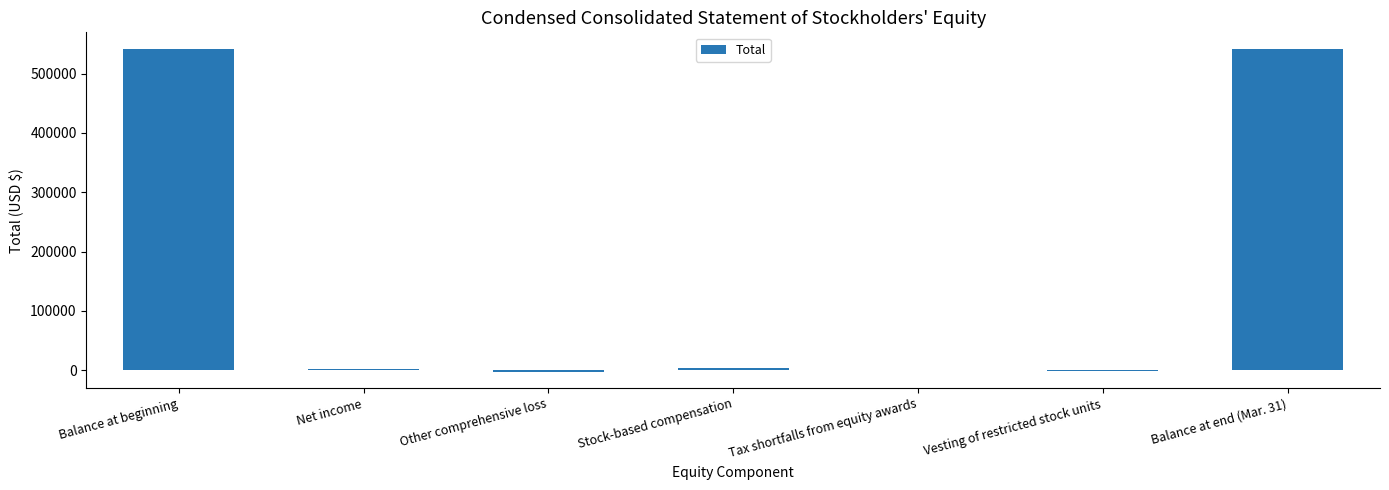

True or false: the data shows 3395 at Stock-based compensation.

True